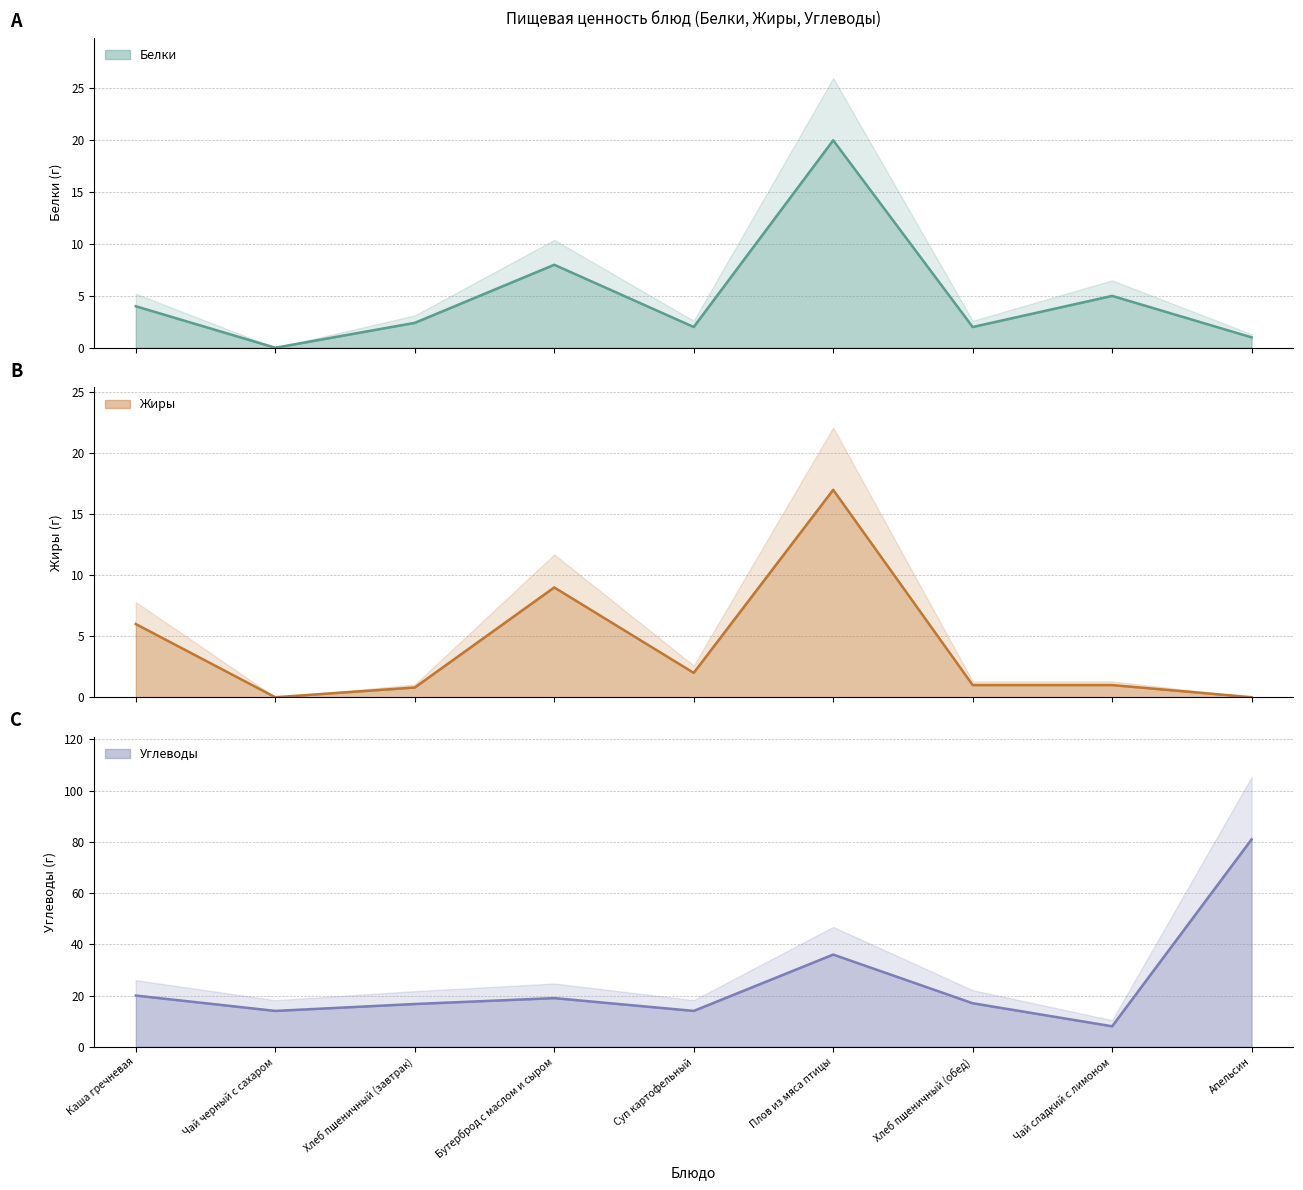

What is the sum of the Углеводы values at Бутерброд с маслом и сыром and Хлеб пшеничный (завтрак)?

35.7